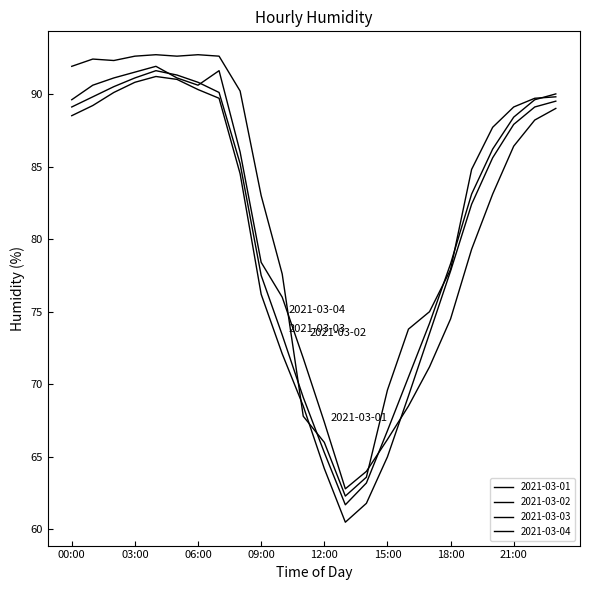

Does the chart display data point markers on the line(s)?

No